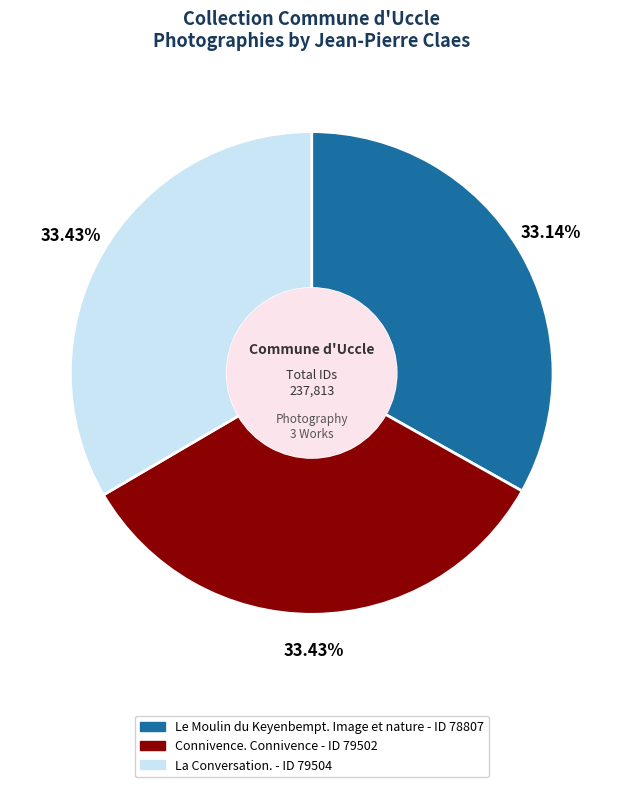

To the nearest percent, what is the average slice percentage?

33%